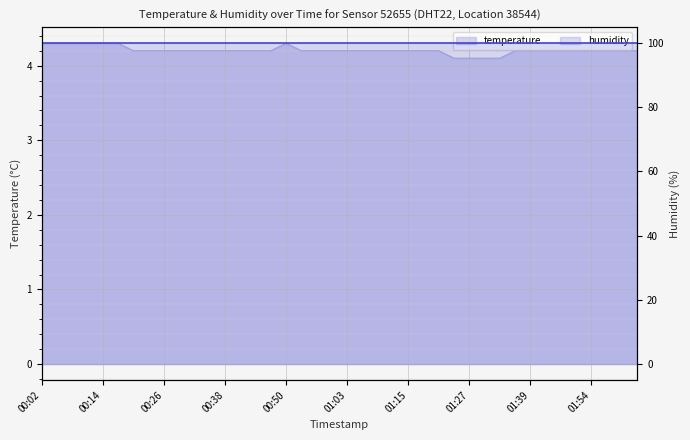

Between 00:02 and 00:26, which is larger?

00:02